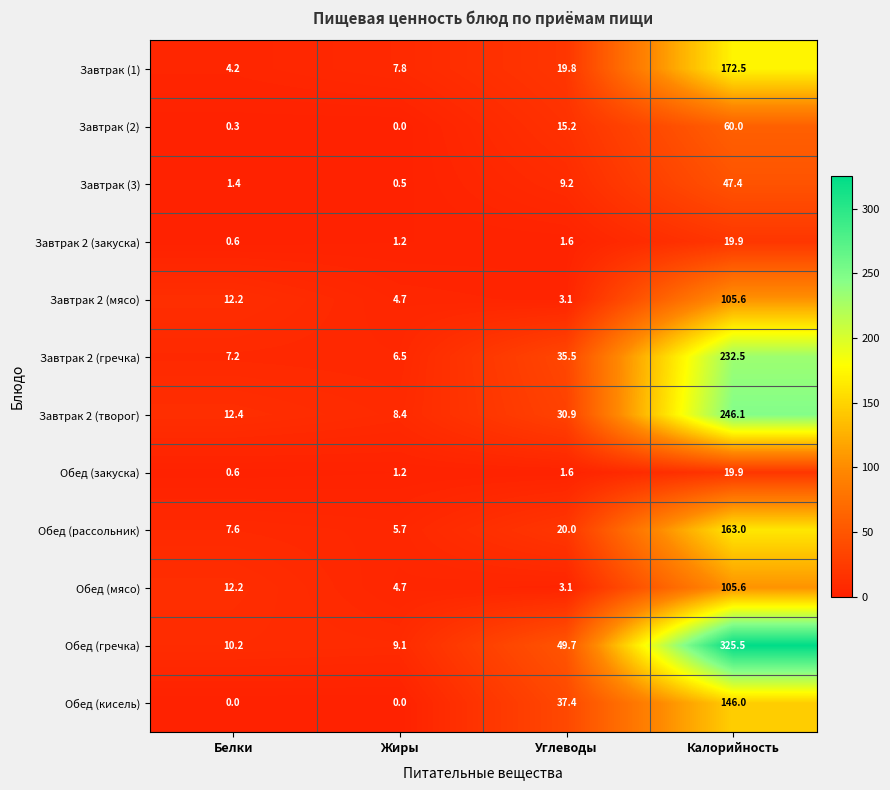

What is the spread (max minus min) of values at Углеводы?

48.1